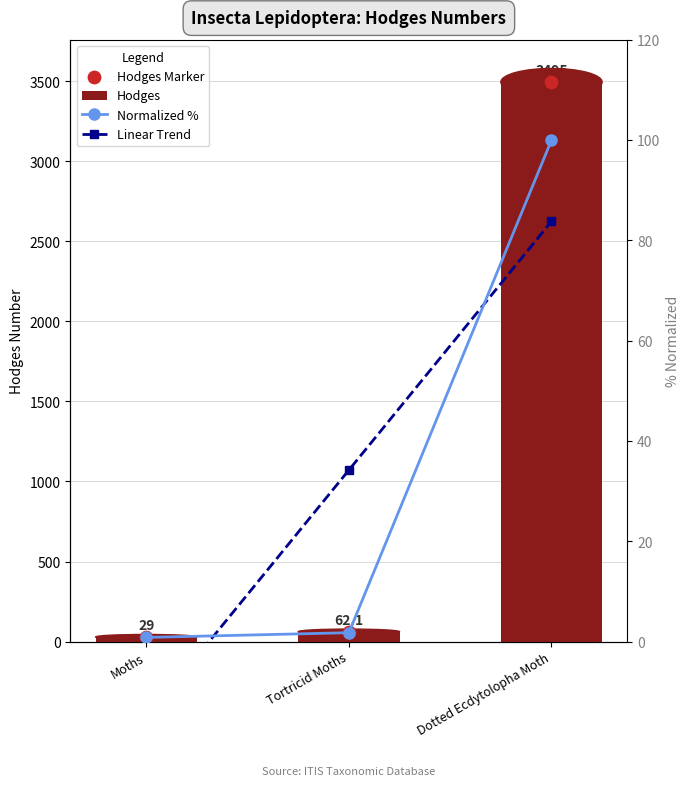

Which series reaches the minimum Y coordinate?

Linear Trend